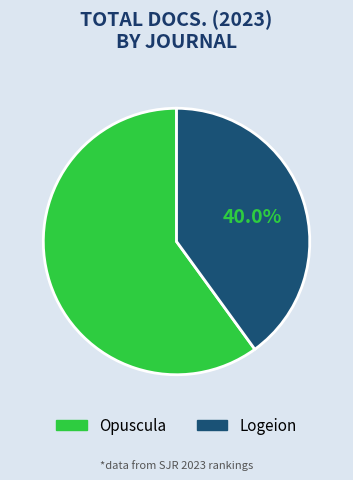

How many slices are in this pie chart?

2